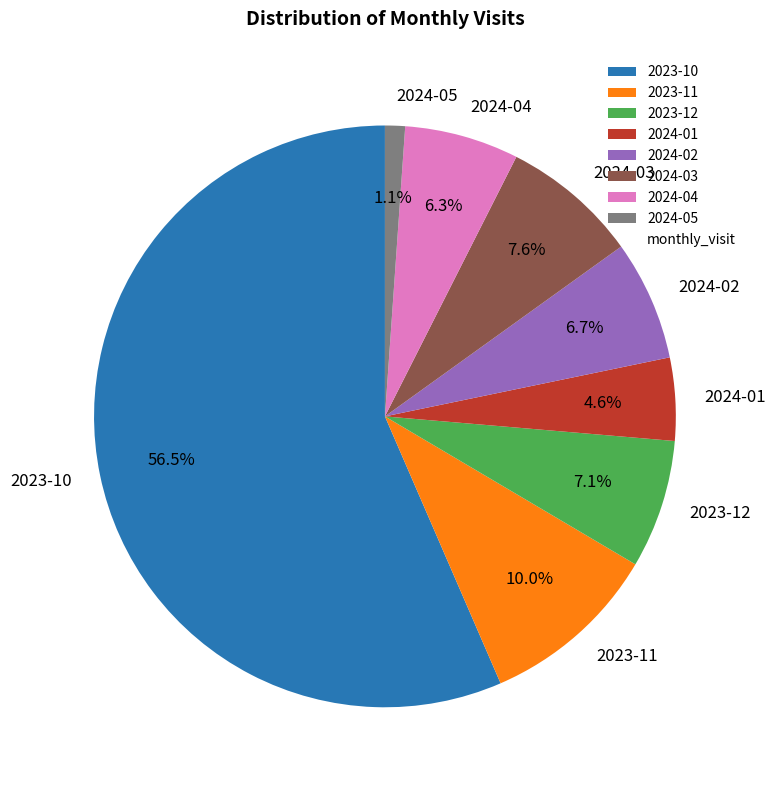

The 2024-02 slice represents 7% of the pie. True or false?

True